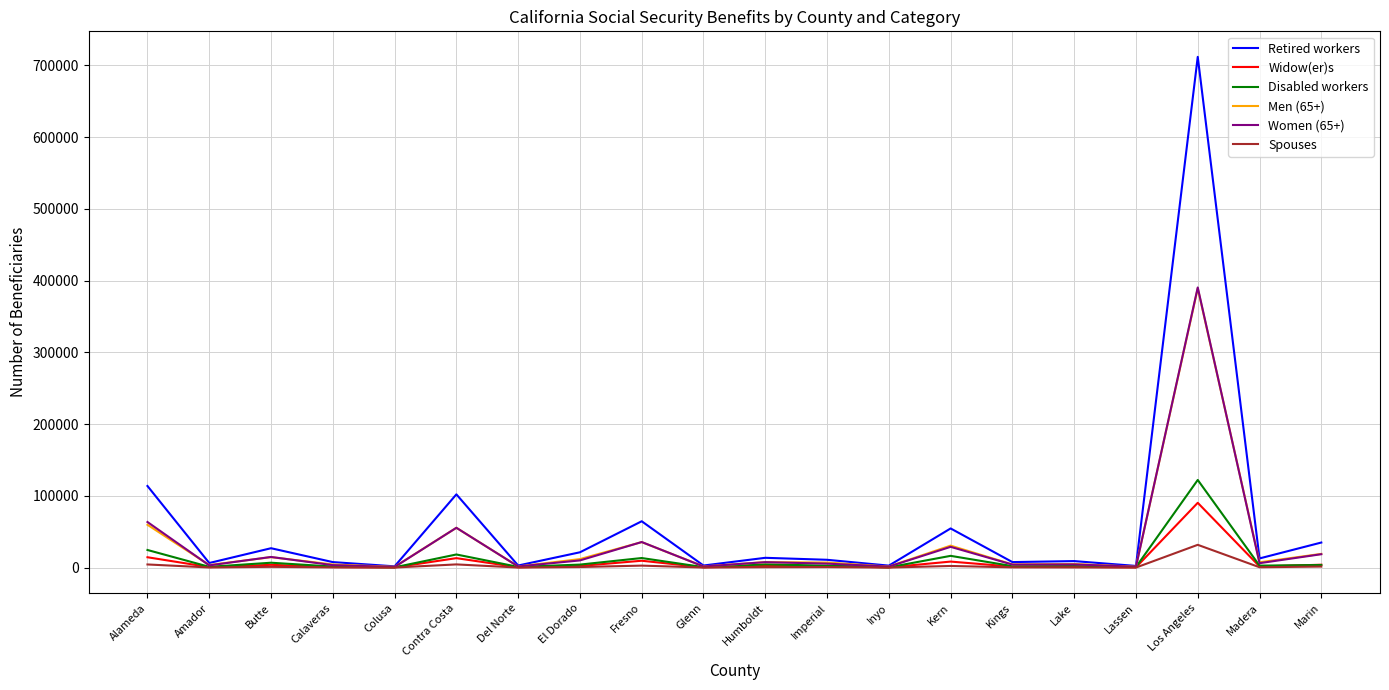

At which category is the sum across all series the highest?

Los Angeles